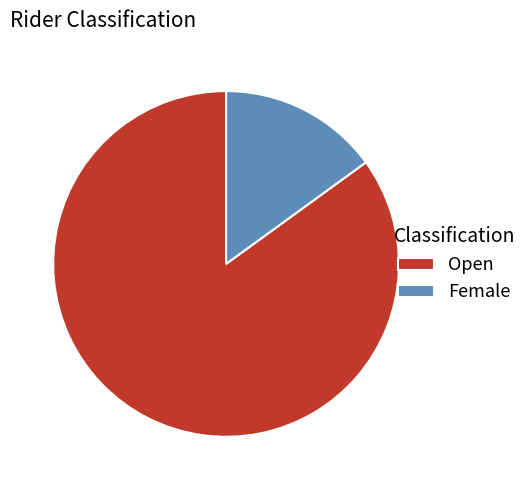

The Open slice represents 85% of the pie. True or false?

True